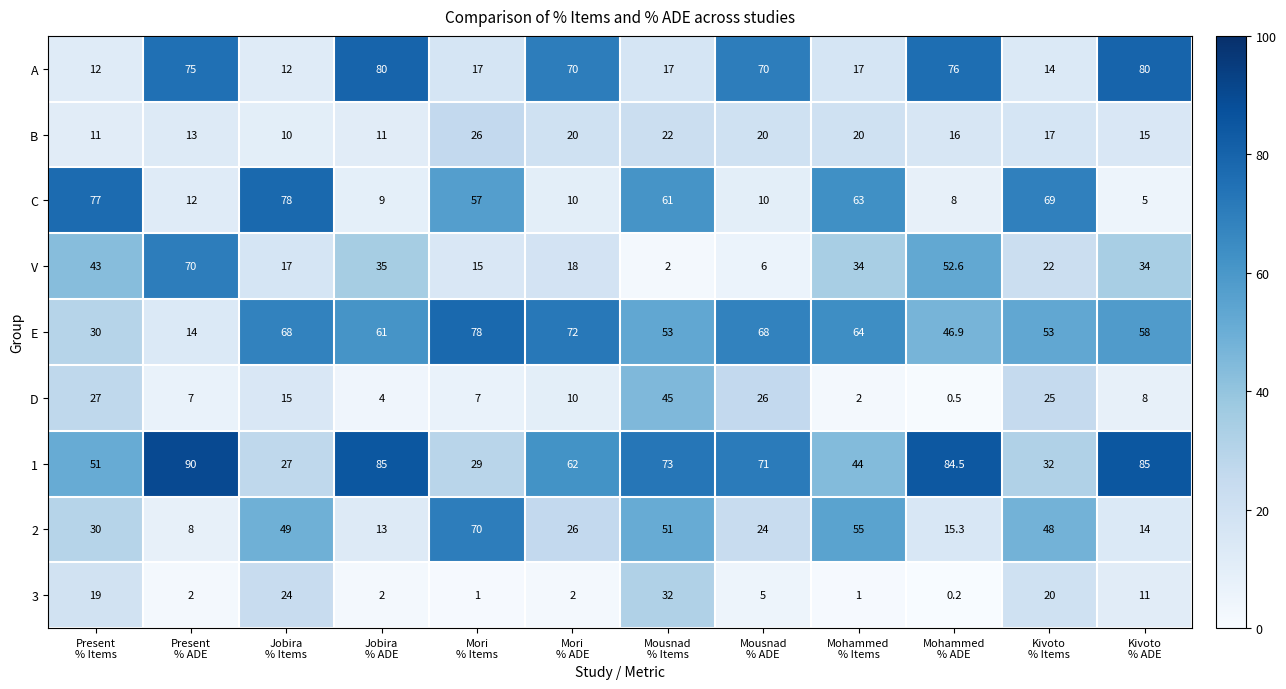

At how many categories does at least one series exceed 3?

12